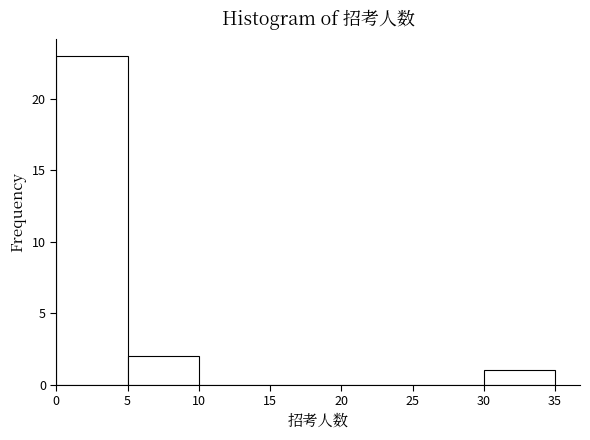

Reading left to right, list every bar in this chart as the range it spans on the x-axis followed by its height. The values are not printed on the chart, so give them approximately, as read against the axis.

0 to 5: 23
5 to 10: 2
10 to 15: 0
15 to 20: 0
20 to 25: 0
25 to 30: 0
30 to 35: 1